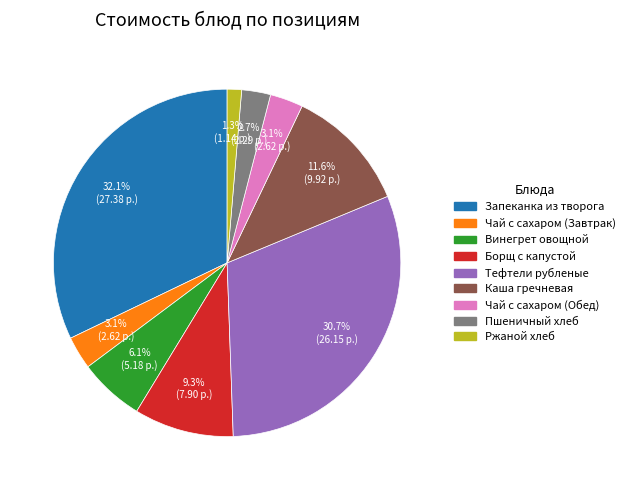

Is there any slice that represents more than half of the pie?

No